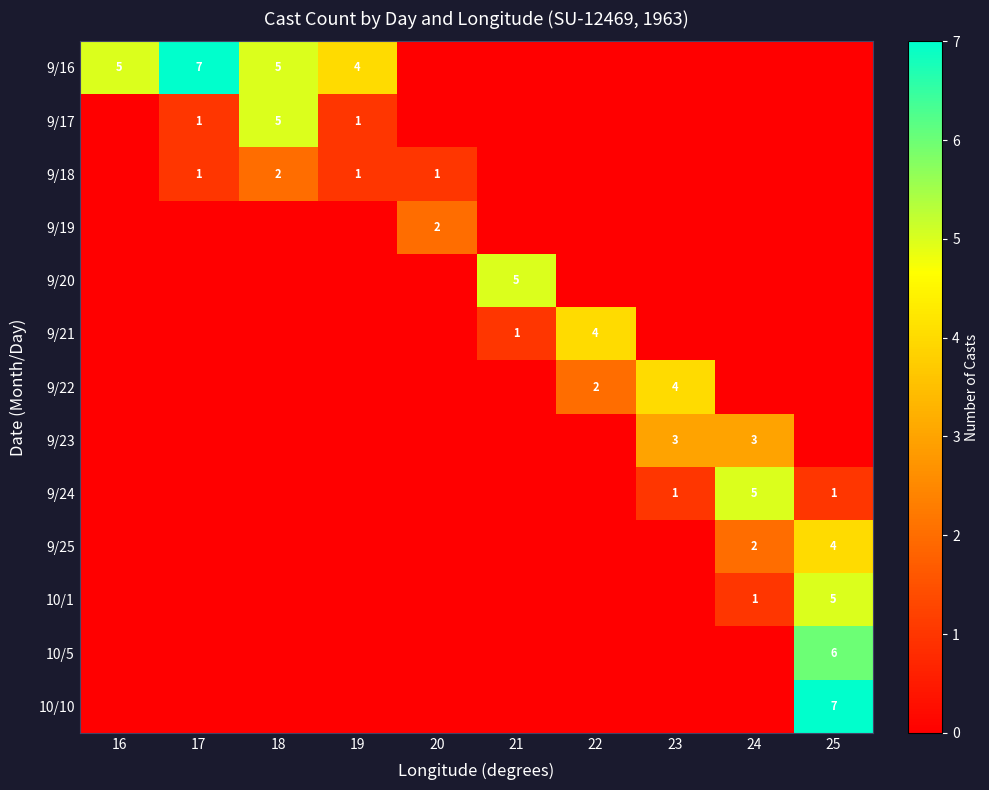

The value of 9/18 at 18 is 1. True or false?

False